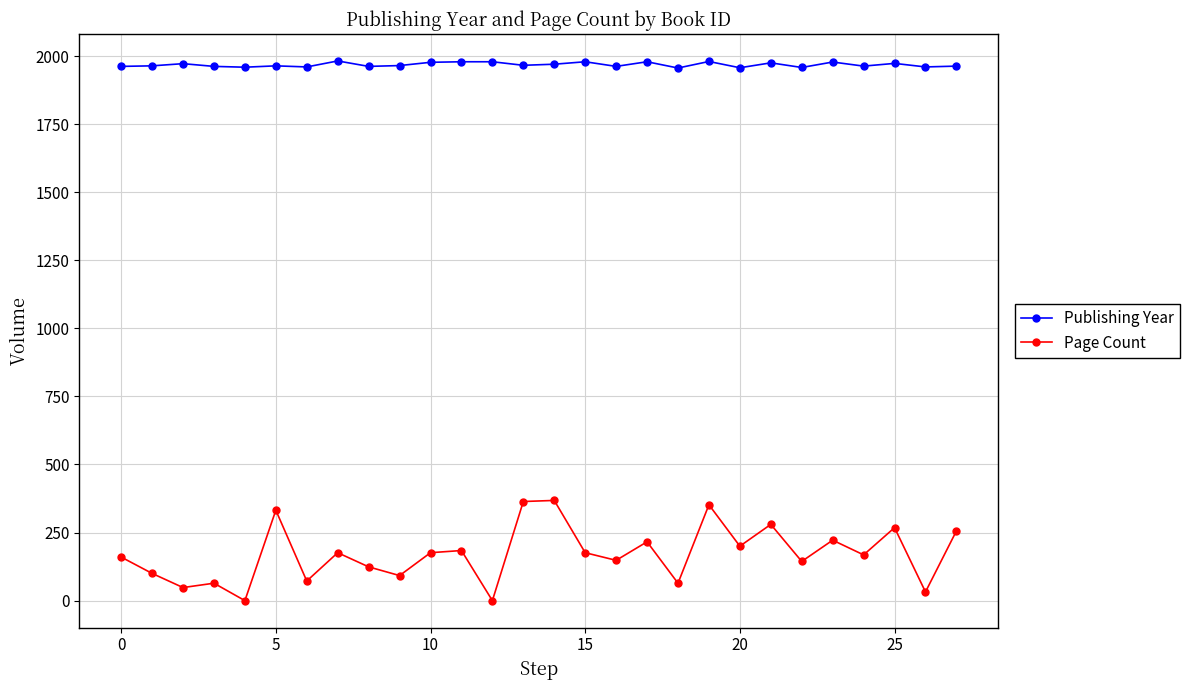

What is the maximum value for Publishing Year?

1982